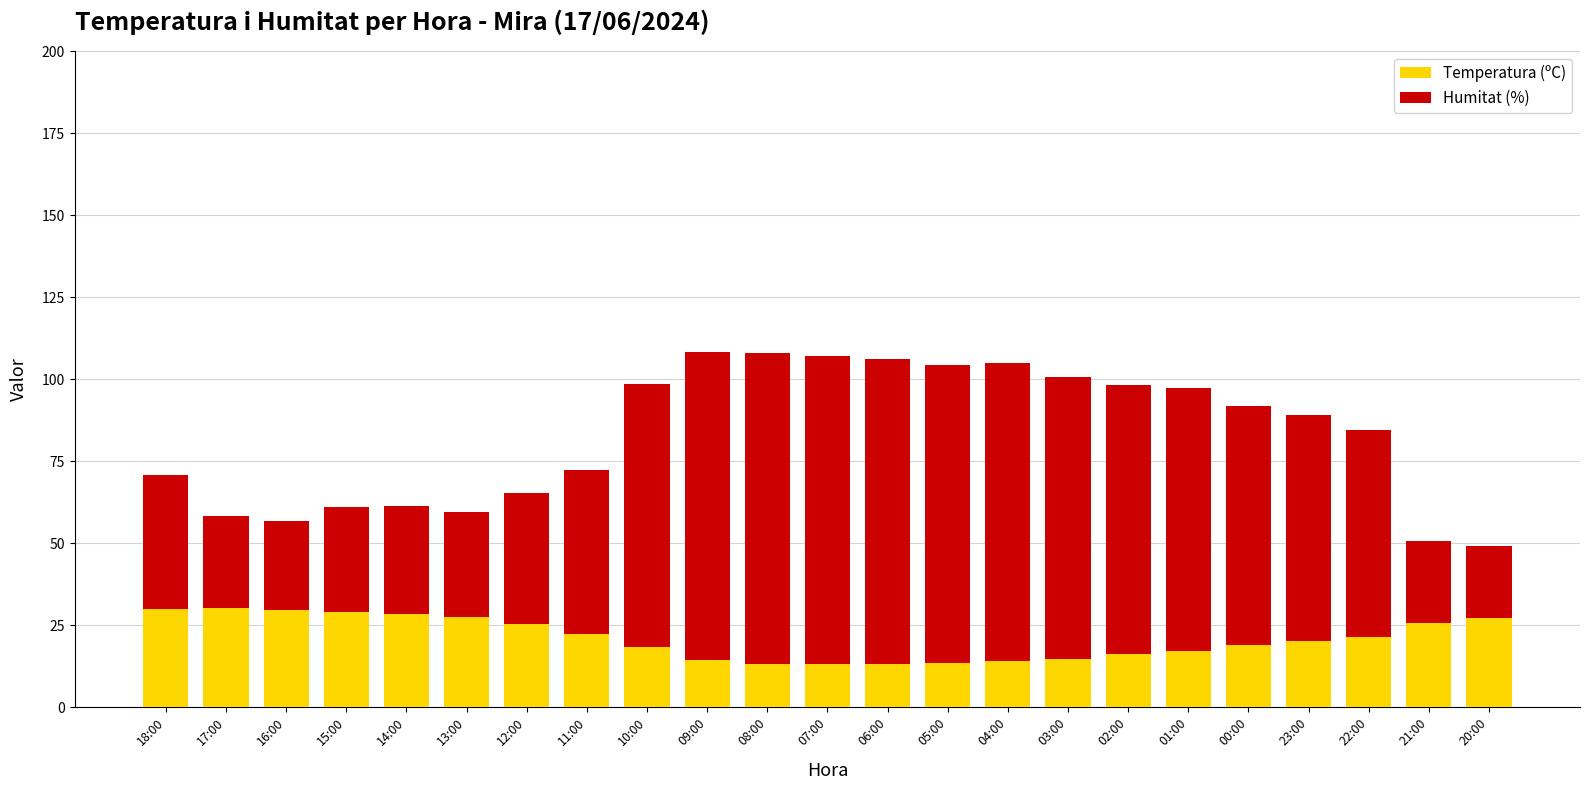

Count the number of data series in this chart.

2